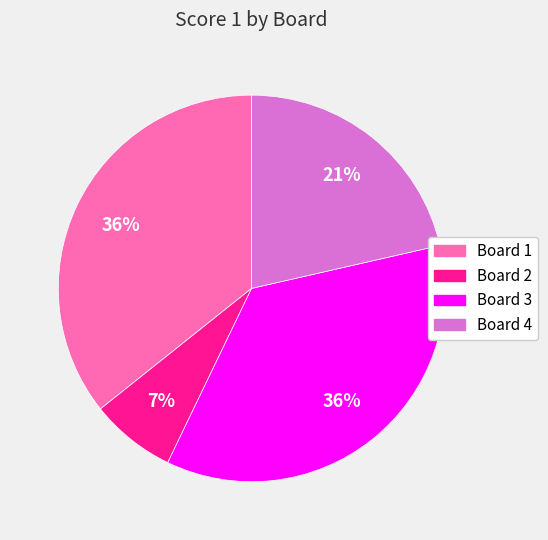

What is the ratio of the value at Board 1 to the value at Board 3?

1.0